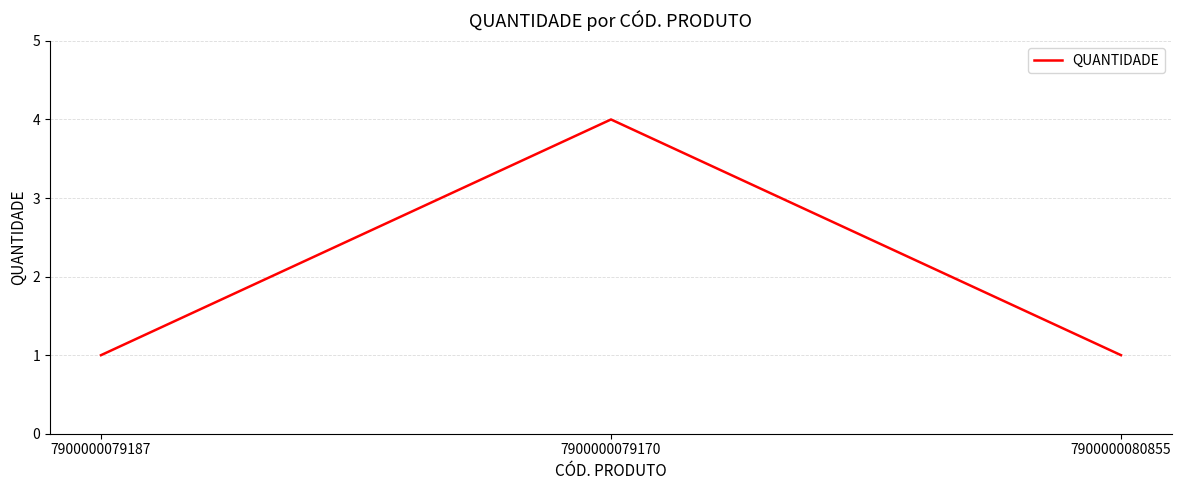

What is the approximate value at 7900000079187?

1